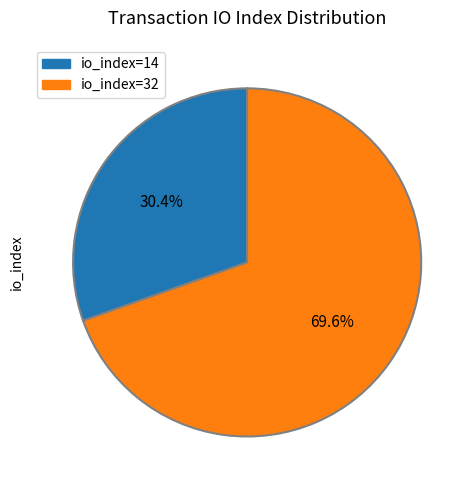

What is the smallest slice in the pie chart?

io_index=14